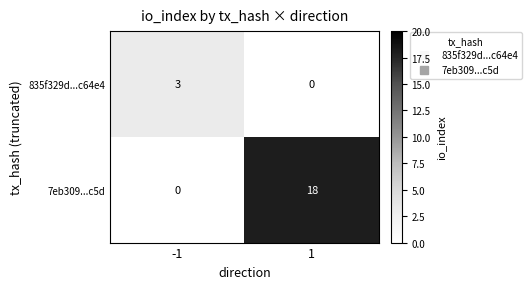

Which series has the widest spread of values?

7eb309...c5d